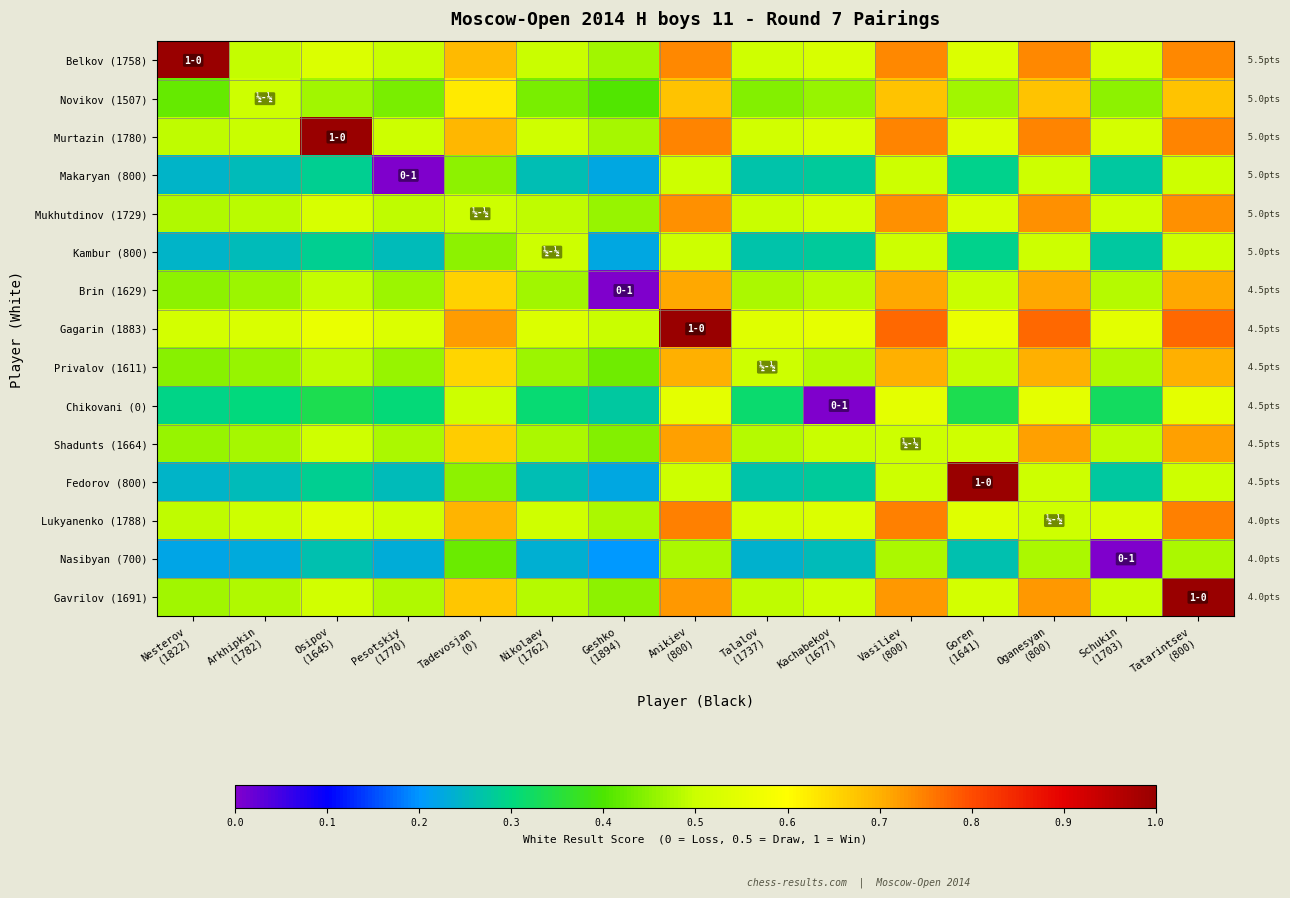

Reading left to right, extract all data points from this chart.

Belkov (1758): Nesterov
(1822)=1.0	Arkhipkin
(1782)=0.5	Osipov
(1645)=0.5	Pesotskiy
(1770)=0.5	Tadevosjan
(0)=0.7	Nikolaev
(1762)=0.5	Geshko
(1894)=0.5	Anikiev
(800)=0.7	Talalov
(1737)=0.5	Kachabekov
(1677)=0.5	Vasiliev
(800)=0.7	Goren
(1641)=0.5	Oganesyan
(800)=0.7	Schukin
(1703)=0.5	Tatarintsev
(800)=0.7
Novikov (1507): Nesterov
(1822)=0.4	Arkhipkin
(1782)=0.5	Osipov
(1645)=0.5	Pesotskiy
(1770)=0.4	Tadevosjan
(0)=0.6	Nikolaev
(1762)=0.4	Geshko
(1894)=0.4	Anikiev
(800)=0.7	Talalov
(1737)=0.4	Kachabekov
(1677)=0.5	Vasiliev
(800)=0.7	Goren
(1641)=0.5	Oganesyan
(800)=0.7	Schukin
(1703)=0.5	Tatarintsev
(800)=0.7
Murtazin (1780): Nesterov
(1822)=0.5	Arkhipkin
(1782)=0.5	Osipov
(1645)=1.0	Pesotskiy
(1770)=0.5	Tadevosjan
(0)=0.7	Nikolaev
(1762)=0.5	Geshko
(1894)=0.5	Anikiev
(800)=0.7	Talalov
(1737)=0.5	Kachabekov
(1677)=0.5	Vasiliev
(800)=0.7	Goren
(1641)=0.5	Oganesyan
(800)=0.7	Schukin
(1703)=0.5	Tatarintsev
(800)=0.7
Makaryan (800): Nesterov
(1822)=0.2	Arkhipkin
(1782)=0.3	Osipov
(1645)=0.3	Pesotskiy
(1770)=0.0	Tadevosjan
(0)=0.5	Nikolaev
(1762)=0.3	Geshko
(1894)=0.2	Anikiev
(800)=0.5	Talalov
(1737)=0.3	Kachabekov
(1677)=0.3	Vasiliev
(800)=0.5	Goren
(1641)=0.3	Oganesyan
(800)=0.5	Schukin
(1703)=0.3	Tatarintsev
(800)=0.5
Mukhutdinov (1729): Nesterov
(1822)=0.5	Arkhipkin
(1782)=0.5	Osipov
(1645)=0.5	Pesotskiy
(1770)=0.5	Tadevosjan
(0)=0.5	Nikolaev
(1762)=0.5	Geshko
(1894)=0.5	Anikiev
(800)=0.7	Talalov
(1737)=0.5	Kachabekov
(1677)=0.5	Vasiliev
(800)=0.7	Goren
(1641)=0.5	Oganesyan
(800)=0.7	Schukin
(1703)=0.5	Tatarintsev
(800)=0.7
Kambur (800): Nesterov
(1822)=0.2	Arkhipkin
(1782)=0.3	Osipov
(1645)=0.3	Pesotskiy
(1770)=0.3	Tadevosjan
(0)=0.5	Nikolaev
(1762)=0.5	Geshko
(1894)=0.2	Anikiev
(800)=0.5	Talalov
(1737)=0.3	Kachabekov
(1677)=0.3	Vasiliev
(800)=0.5	Goren
(1641)=0.3	Oganesyan
(800)=0.5	Schukin
(1703)=0.3	Tatarintsev
(800)=0.5
Brin (1629): Nesterov
(1822)=0.5	Arkhipkin
(1782)=0.5	Osipov
(1645)=0.5	Pesotskiy
(1770)=0.5	Tadevosjan
(0)=0.7	Nikolaev
(1762)=0.5	Geshko
(1894)=0.0	Anikiev
(800)=0.7	Talalov
(1737)=0.5	Kachabekov
(1677)=0.5	Vasiliev
(800)=0.7	Goren
(1641)=0.5	Oganesyan
(800)=0.7	Schukin
(1703)=0.5	Tatarintsev
(800)=0.7
Gagarin (1883): Nesterov
(1822)=0.5	Arkhipkin
(1782)=0.5	Osipov
(1645)=0.6	Pesotskiy
(1770)=0.5	Tadevosjan
(0)=0.7	Nikolaev
(1762)=0.5	Geshko
(1894)=0.5	Anikiev
(800)=1.0	Talalov
(1737)=0.5	Kachabekov
(1677)=0.6	Vasiliev
(800)=0.8	Goren
(1641)=0.6	Oganesyan
(800)=0.8	Schukin
(1703)=0.5	Tatarintsev
(800)=0.8
Privalov (1611): Nesterov
(1822)=0.4	Arkhipkin
(1782)=0.5	Osipov
(1645)=0.5	Pesotskiy
(1770)=0.5	Tadevosjan
(0)=0.7	Nikolaev
(1762)=0.5	Geshko
(1894)=0.4	Anikiev
(800)=0.7	Talalov
(1737)=0.5	Kachabekov
(1677)=0.5	Vasiliev
(800)=0.7	Goren
(1641)=0.5	Oganesyan
(800)=0.7	Schukin
(1703)=0.5	Tatarintsev
(800)=0.7
Chikovani (0): Nesterov
(1822)=0.3	Arkhipkin
(1782)=0.3	Osipov
(1645)=0.3	Pesotskiy
(1770)=0.3	Tadevosjan
(0)=0.5	Nikolaev
(1762)=0.3	Geshko
(1894)=0.3	Anikiev
(800)=0.6	Talalov
(1737)=0.3	Kachabekov
(1677)=0.0	Vasiliev
(800)=0.6	Goren
(1641)=0.3	Oganesyan
(800)=0.6	Schukin
(1703)=0.3	Tatarintsev
(800)=0.6
Shadunts (1664): Nesterov
(1822)=0.5	Arkhipkin
(1782)=0.5	Osipov
(1645)=0.5	Pesotskiy
(1770)=0.5	Tadevosjan
(0)=0.7	Nikolaev
(1762)=0.5	Geshko
(1894)=0.4	Anikiev
(800)=0.7	Talalov
(1737)=0.5	Kachabekov
(1677)=0.5	Vasiliev
(800)=0.5	Goren
(1641)=0.5	Oganesyan
(800)=0.7	Schukin
(1703)=0.5	Tatarintsev
(800)=0.7
Fedorov (800): Nesterov
(1822)=0.2	Arkhipkin
(1782)=0.3	Osipov
(1645)=0.3	Pesotskiy
(1770)=0.3	Tadevosjan
(0)=0.5	Nikolaev
(1762)=0.3	Geshko
(1894)=0.2	Anikiev
(800)=0.5	Talalov
(1737)=0.3	Kachabekov
(1677)=0.3	Vasiliev
(800)=0.5	Goren
(1641)=1.0	Oganesyan
(800)=0.5	Schukin
(1703)=0.3	Tatarintsev
(800)=0.5
Lukyanenko (1788): Nesterov
(1822)=0.5	Arkhipkin
(1782)=0.5	Osipov
(1645)=0.5	Pesotskiy
(1770)=0.5	Tadevosjan
(0)=0.7	Nikolaev
(1762)=0.5	Geshko
(1894)=0.5	Anikiev
(800)=0.7	Talalov
(1737)=0.5	Kachabekov
(1677)=0.5	Vasiliev
(800)=0.7	Goren
(1641)=0.5	Oganesyan
(800)=0.5	Schukin
(1703)=0.5	Tatarintsev
(800)=0.7
Nasibyan (700): Nesterov
(1822)=0.2	Arkhipkin
(1782)=0.2	Osipov
(1645)=0.3	Pesotskiy
(1770)=0.2	Tadevosjan
(0)=0.4	Nikolaev
(1762)=0.2	Geshko
(1894)=0.2	Anikiev
(800)=0.5	Talalov
(1737)=0.2	Kachabekov
(1677)=0.3	Vasiliev
(800)=0.5	Goren
(1641)=0.3	Oganesyan
(800)=0.5	Schukin
(1703)=0.0	Tatarintsev
(800)=0.5
Gavrilov (1691): Nesterov
(1822)=0.5	Arkhipkin
(1782)=0.5	Osipov
(1645)=0.5	Pesotskiy
(1770)=0.5	Tadevosjan
(0)=0.7	Nikolaev
(1762)=0.5	Geshko
(1894)=0.4	Anikiev
(800)=0.7	Talalov
(1737)=0.5	Kachabekov
(1677)=0.5	Vasiliev
(800)=0.7	Goren
(1641)=0.5	Oganesyan
(800)=0.7	Schukin
(1703)=0.5	Tatarintsev
(800)=1.0